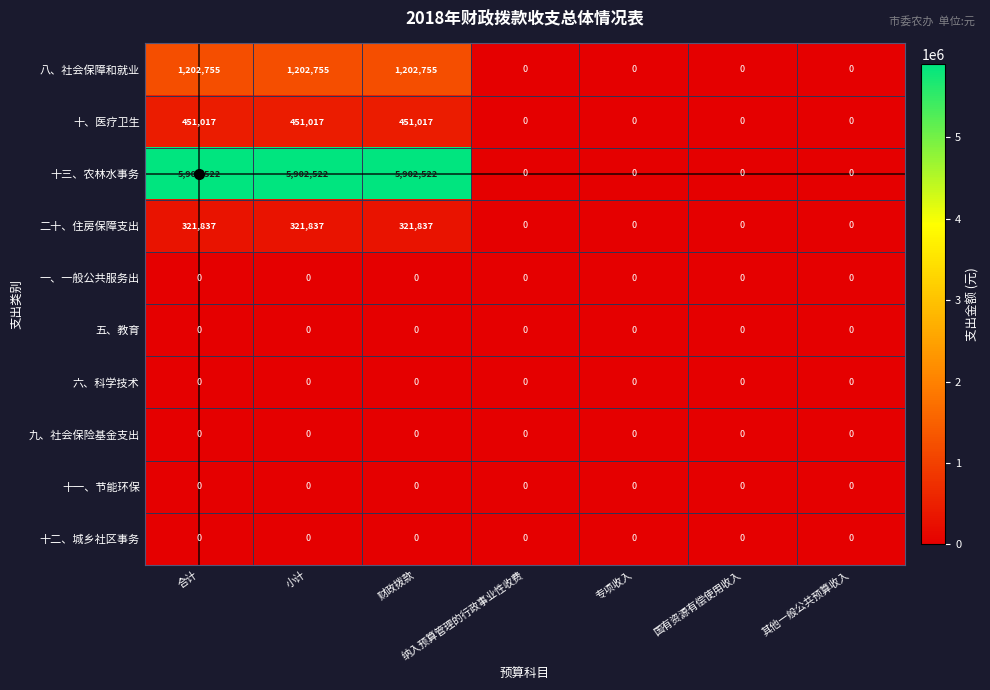

What is the maximum value shown in the chart?

5902522